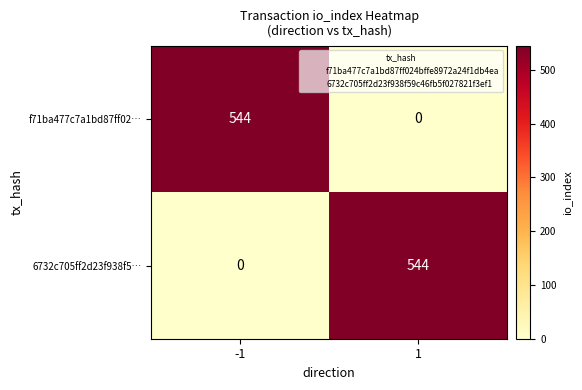

How many values in the 6732c705ff2d23f938f5… series are below 544?

1